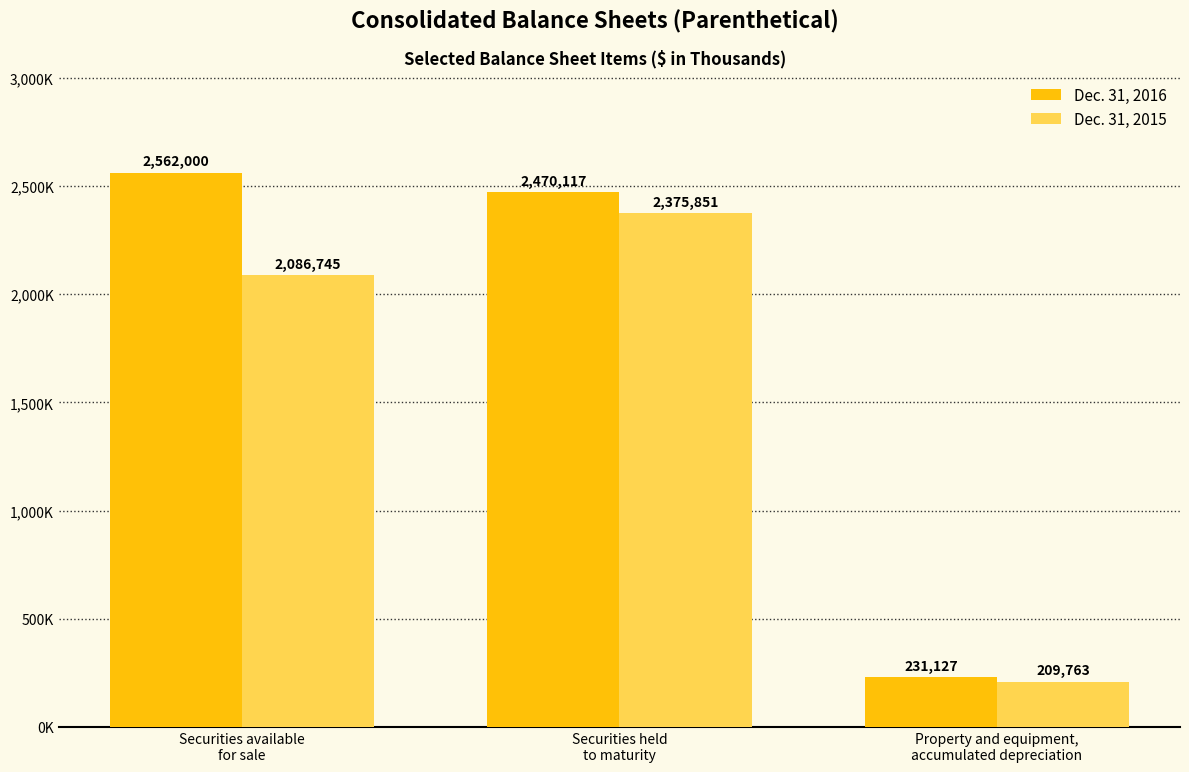

What is the difference between the Dec. 31, 2015 values at Securities held
to maturity and Property and equipment,
accumulated depreciation?

2166088